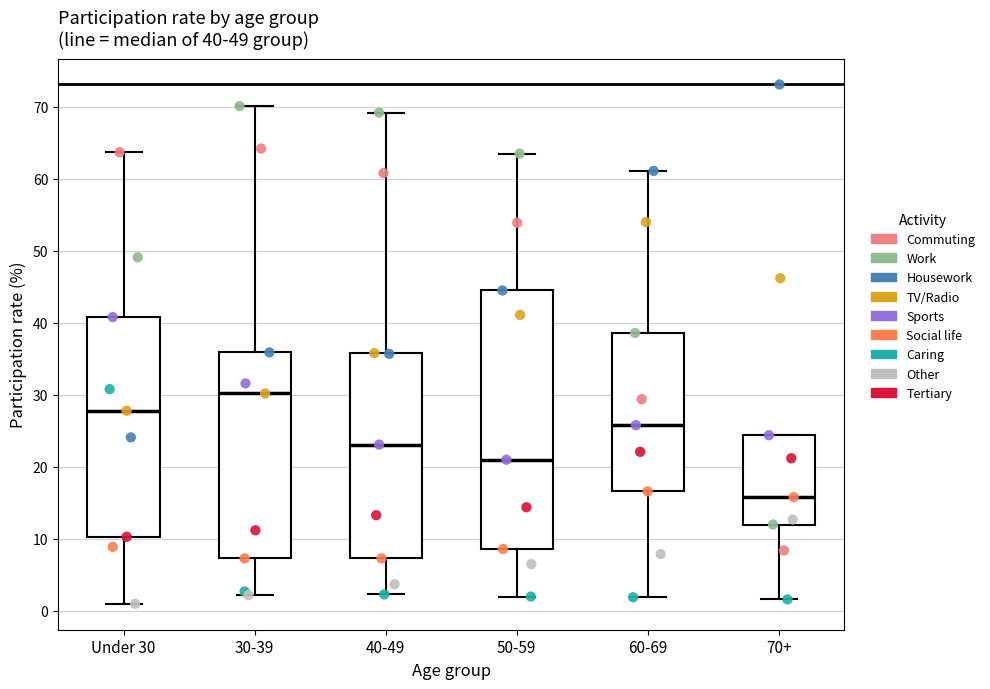

Comparing the boxes themselves (not the whiskers), which one is the tallest?

50-59